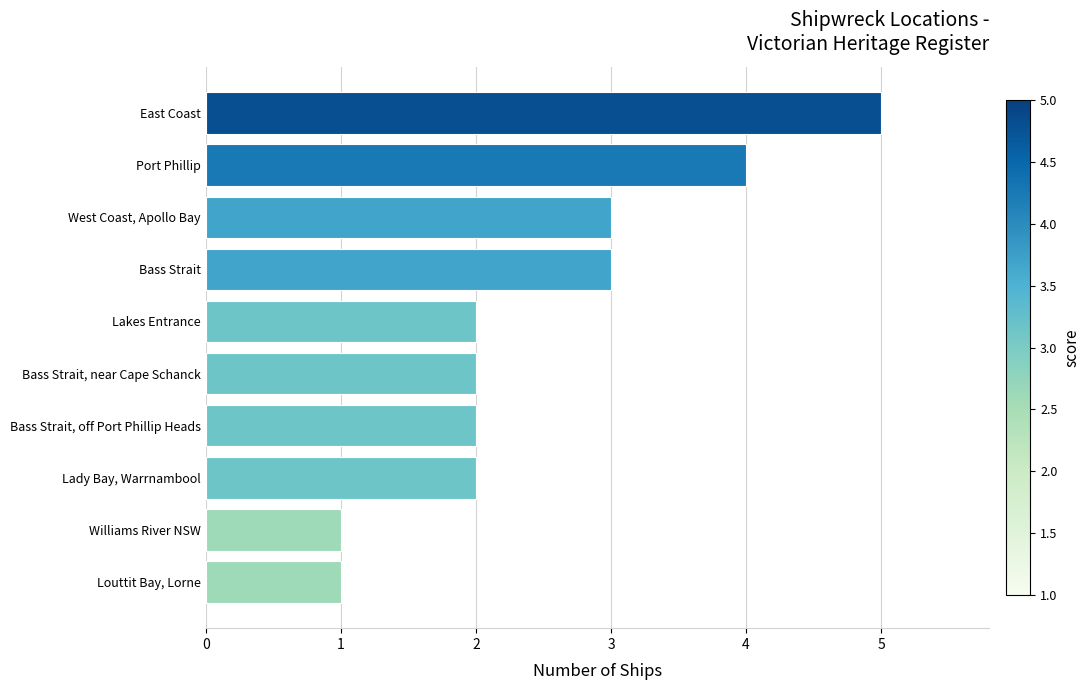

Between Lady Bay, Warrnambool and West Coast, Apollo Bay, which is larger?

West Coast, Apollo Bay